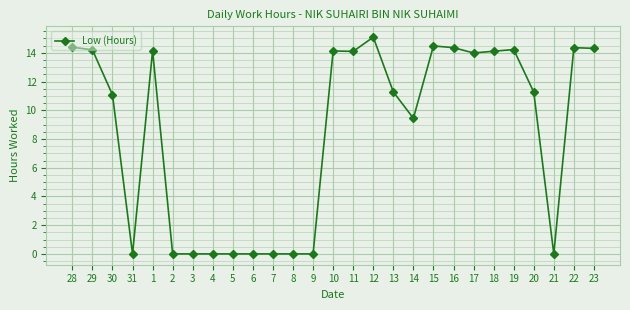

What is the difference between the second highest and second lowest values?

14.5